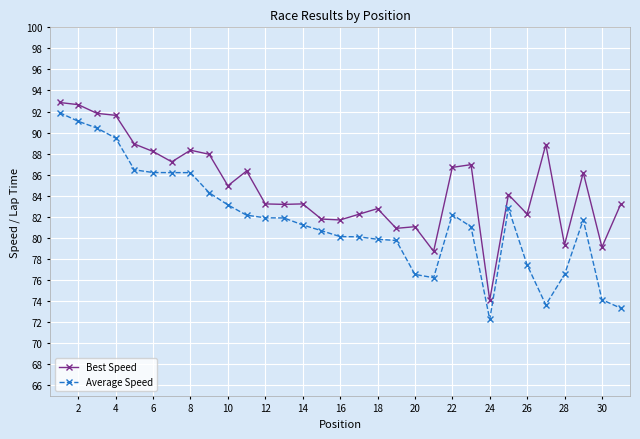

True or false: Average Speed has more than 1 points higher than both neighbors.

True